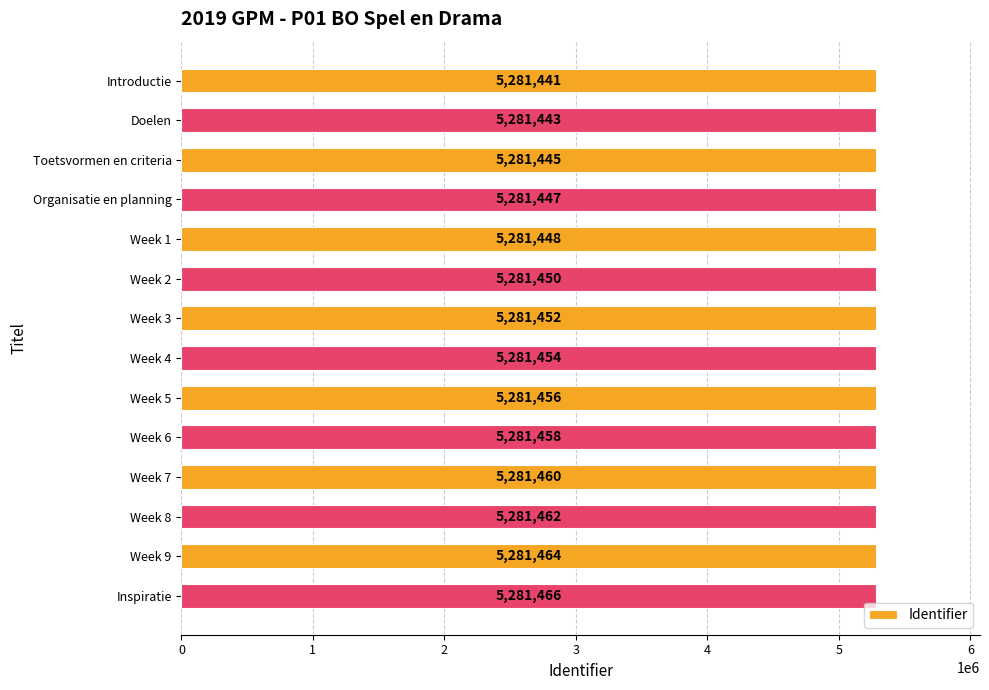

How many categories are shown in the chart?

14